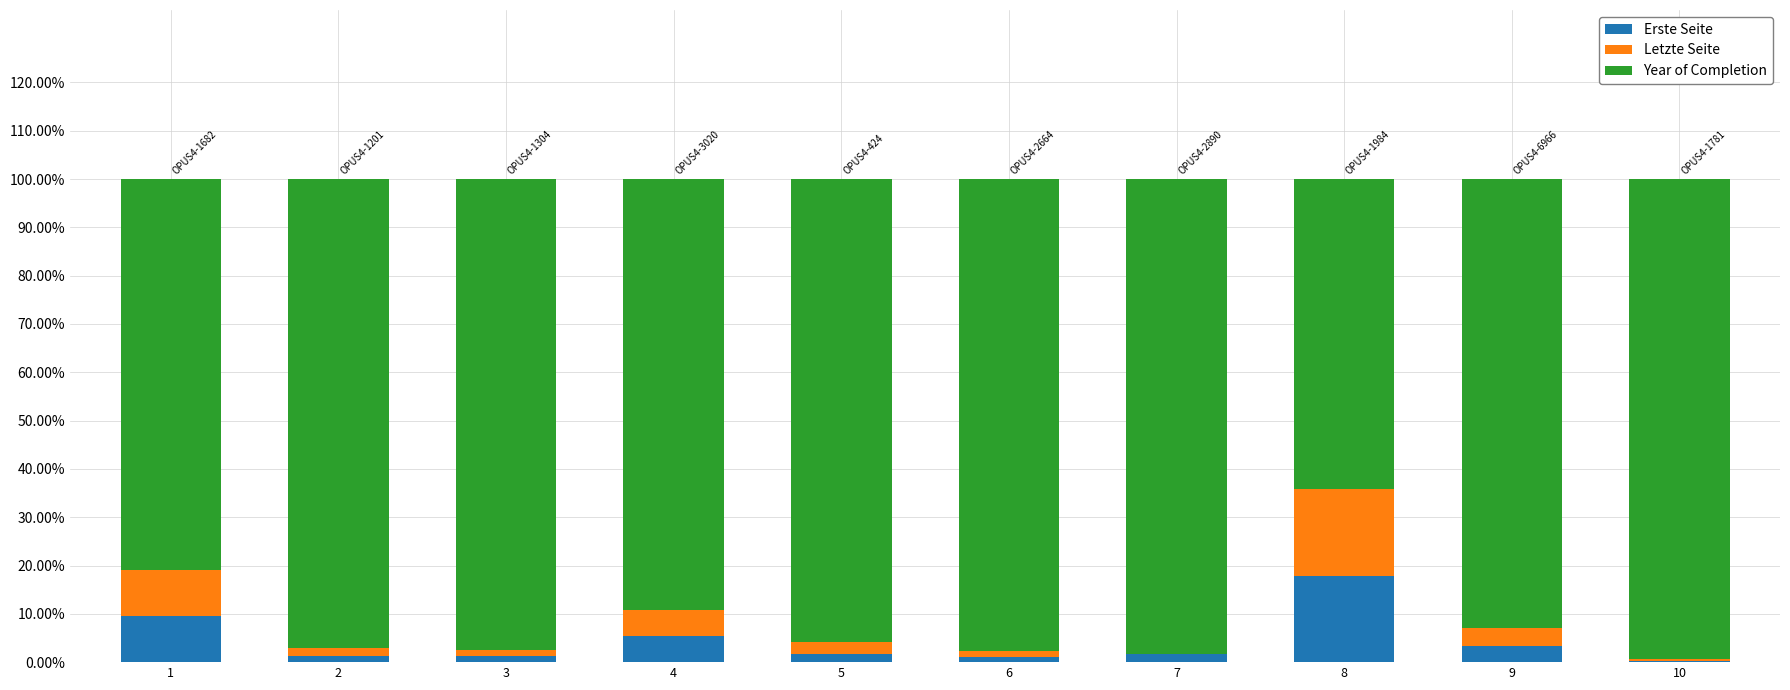

What are all the series names shown in the legend?

Erste Seite, Letzte Seite, Year of Completion